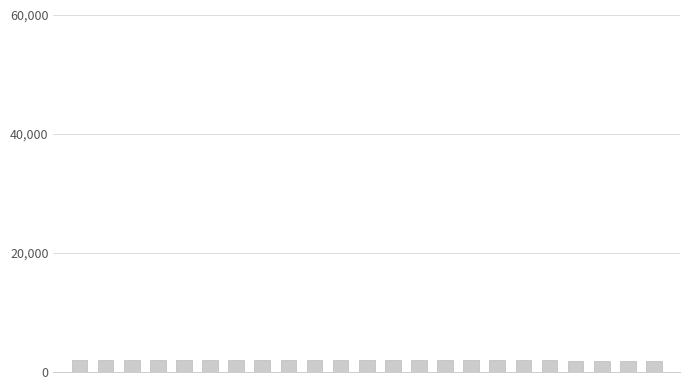

What is the value of the 3rd bar from the left?

2010